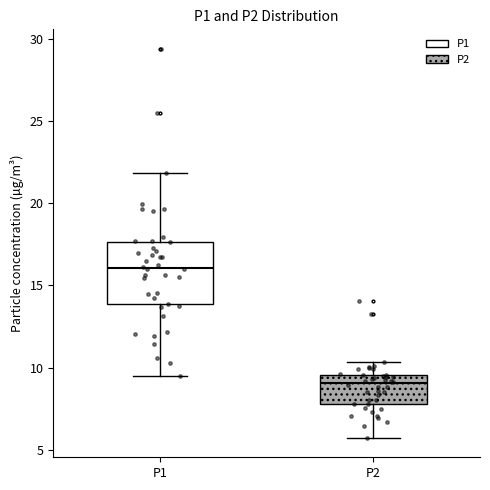

Reading left to right, transcribe this box plot: for each box, give where its median line is, the range the box spans, and where its two whiskers end, as read against the y-axis. The values are not printed on the chart, so give them approximately, as read against the axis.

P1: median 16.0, box 14.0 to 17.5, whiskers 9.5 to 22.0
P2: median 9.0, box 8.0 to 9.5, whiskers 5.5 to 10.5